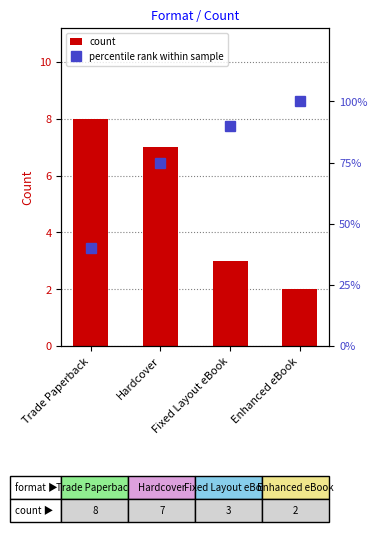

Is it true that count equals 2 at Fixed Layout eBook?

False